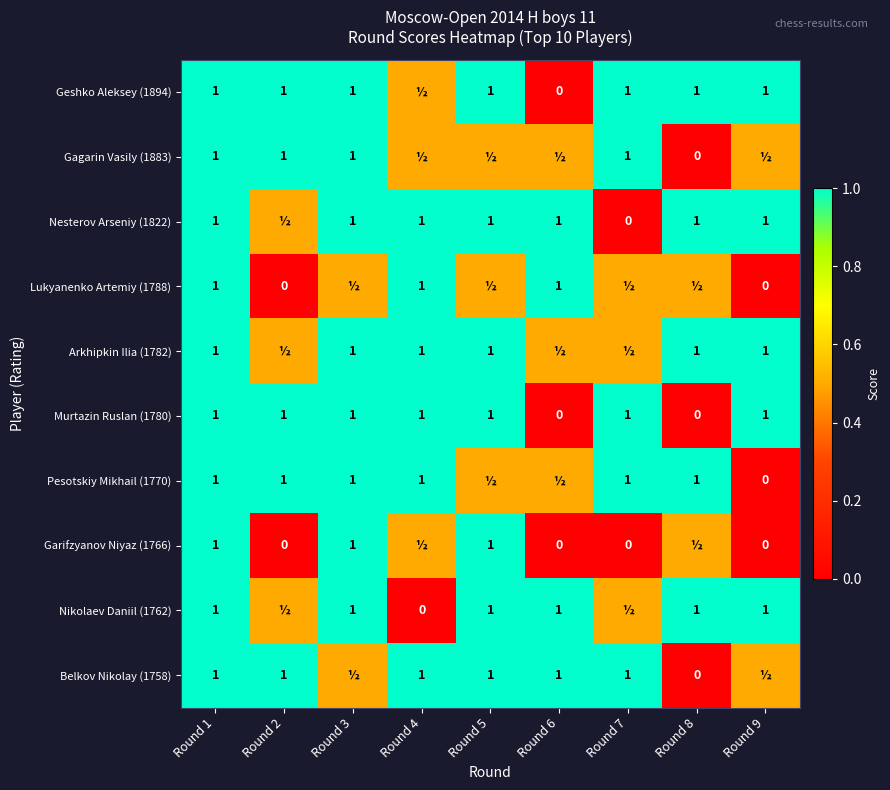

Count the Murtazin Ruslan (1780) values in the range 1 to 2.

7